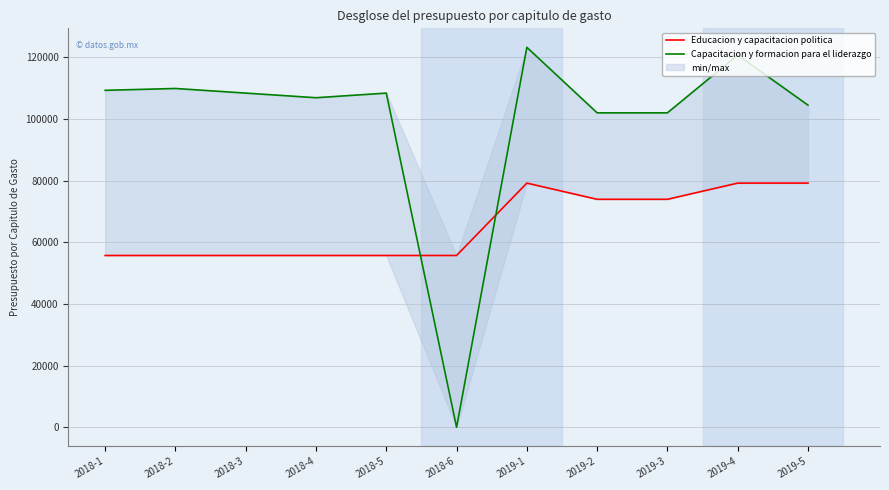

Reading left to right, what are all the values shown in this chart?

Educacion y capacitacion politica: 55720	55720	55720	55720	55720	55720	79200	73950	73950	79200	79200
Capacitacion y formacion para el liderazgo: 109300	109900	108400	106900	108400	0	123250	102000	102000	120750	104500